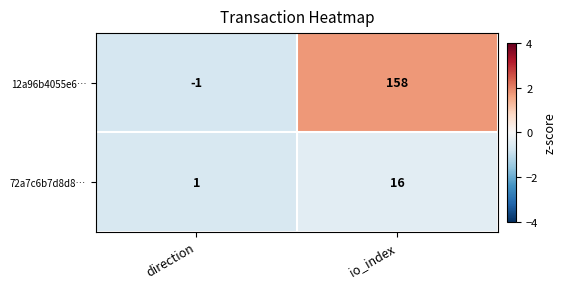

What is the minimum value shown in the chart?

-1